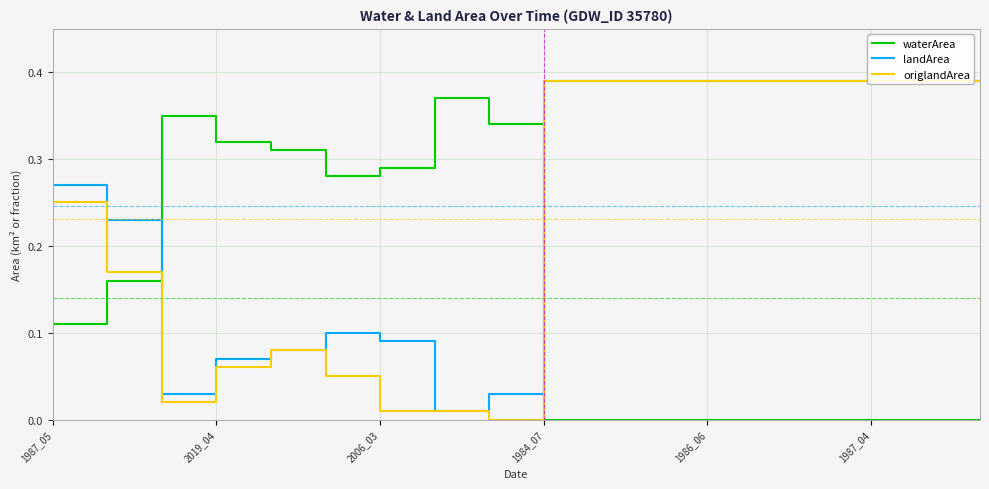

How many intersections are there between landArea and waterArea?

2